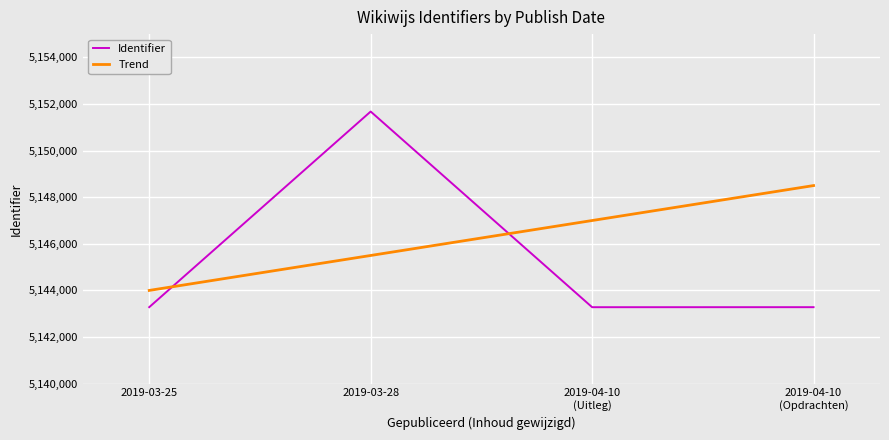

How many categories are shown in the chart?

4